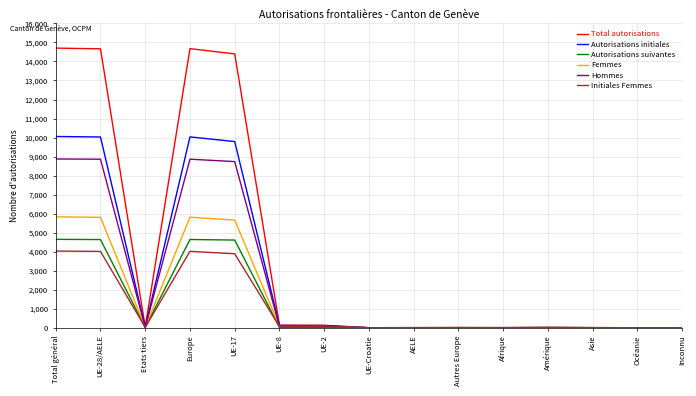

What position from the right is Europe?

12